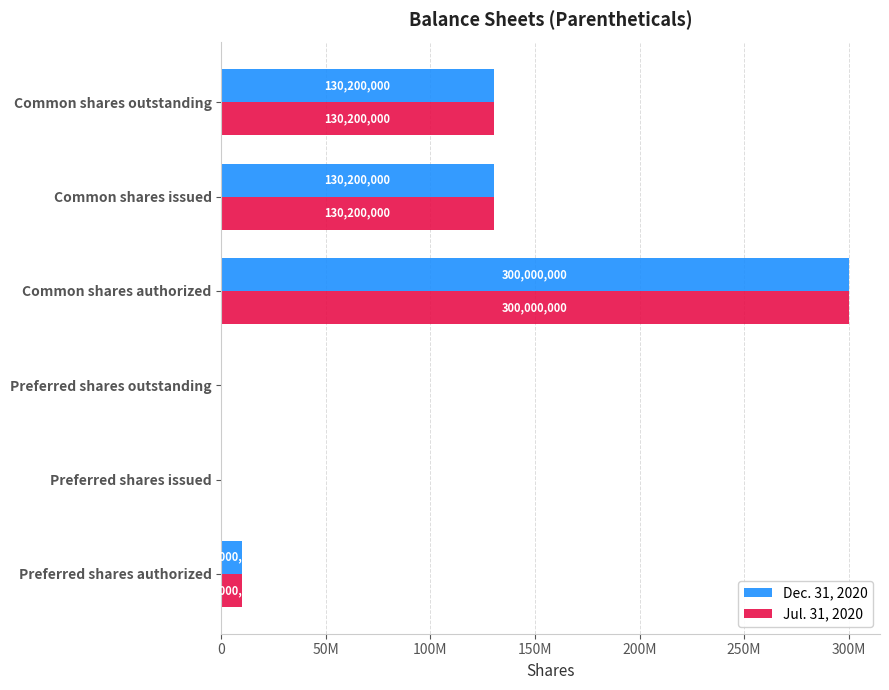

What are all the series names shown in the legend?

Dec. 31, 2020, Jul. 31, 2020